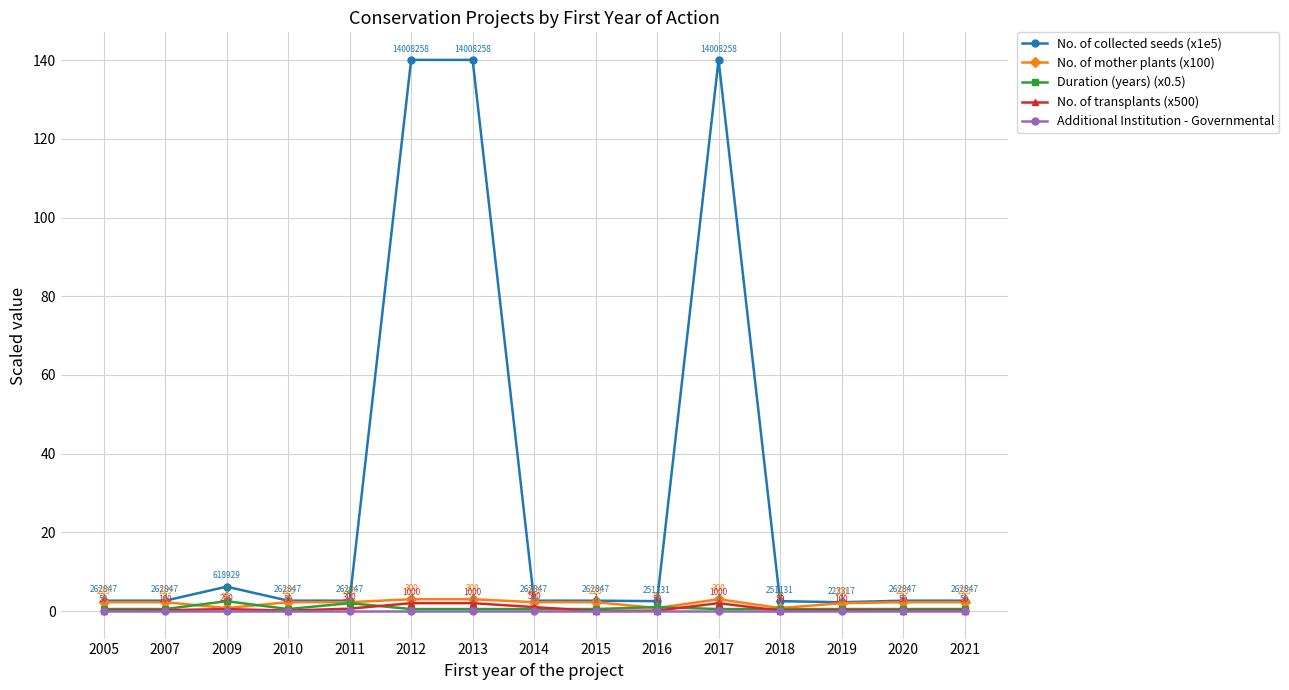

True or false: No. of transplants (x500) and No. of collected seeds (x1e5) intersect in this chart.

False